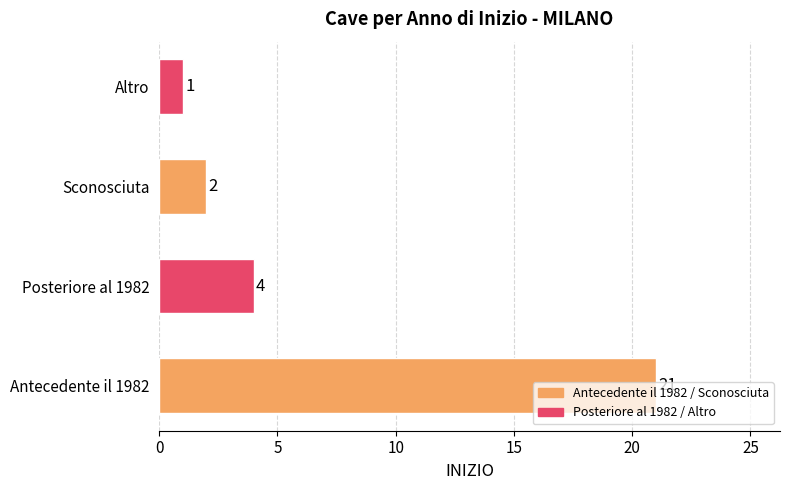

What is the difference between the values at Posteriore al 1982 and Antecedente il 1982?

17